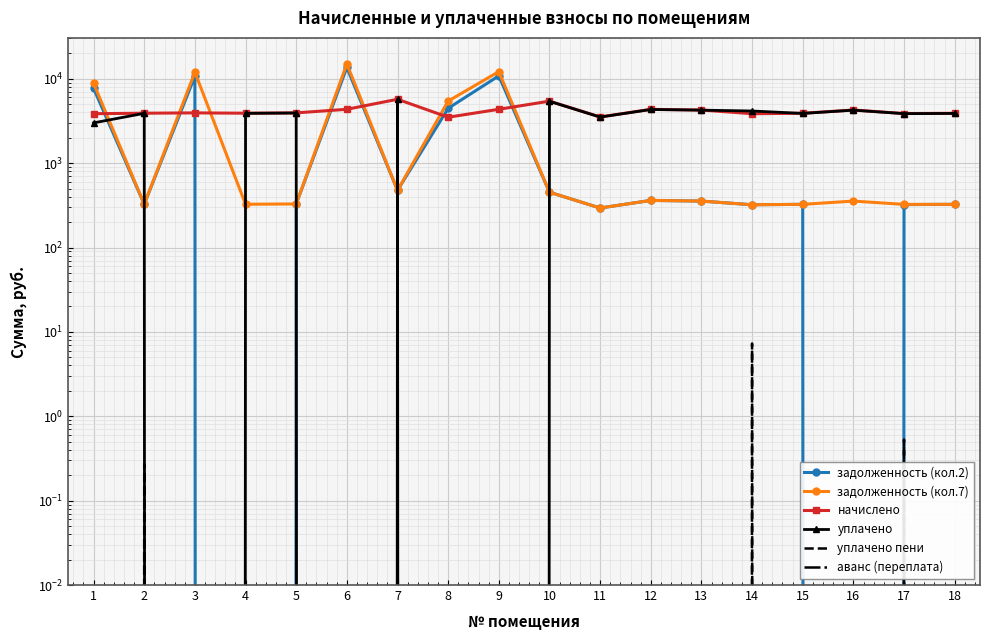

Reading left to right, extract all data points from this chart.

задолженность (кол.2): 1=7707.0	2=325.4	3=10754.6	4=0.0	5=328.3	6=13593.8	7=475.9	8=4462.0	9=10818.7	10=452.2	11=293.8	12=361.4	13=355.0	14=321.1	15=324.7	16=0.0	17=322.6	18=324.7
задолженность (кол.7): 1=8833.9	2=325.4	3=11975.0	4=325.4	5=328.3	6=14976.5	7=475.9	8=5437.5	9=12142.8	10=452.2	11=293.8	12=361.4	13=355.0	14=321.2	15=324.7	16=355.0	17=324.4	18=324.7
начислено: 1=3853.4	2=3905.3	3=3939.8	4=3905.3	5=3939.8	6=4345.9	7=5711.0	8=3499.2	9=4345.9	10=5425.9	11=3525.1	12=4337.3	13=4259.5	14=3853.4	15=3896.6	16=4259.5	17=3870.7	18=3896.6
уплачено: 1=3000.0	2=3891.7	3=0.0	4=3891.7	5=3926.2	6=0.0	7=5691.2	8=0.0	9=0.0	10=5407.1	11=3512.9	12=4322.2	13=4244.7	14=4147.8	15=3883.1	16=4244.7	17=3857.3	18=3883.1
уплачено пени: 1=0.0	2=0.3	3=0.0	4=0.0	5=0.0	6=0.0	7=0.0	8=0.0	9=0.0	10=0.0	11=0.0	12=0.0	13=0.0	14=7.3	15=0.0	16=0.0	17=0.5	18=0.0
аванс (переплата): 1=0.0	2=0.0	3=0.0	4=0.0	5=0.0	6=0.0	7=0.0	8=0.0	9=0.0	10=0.0	11=0.0	12=0.0	13=0.0	14=0.0	15=0.0	16=0.0	17=0.0	18=0.0